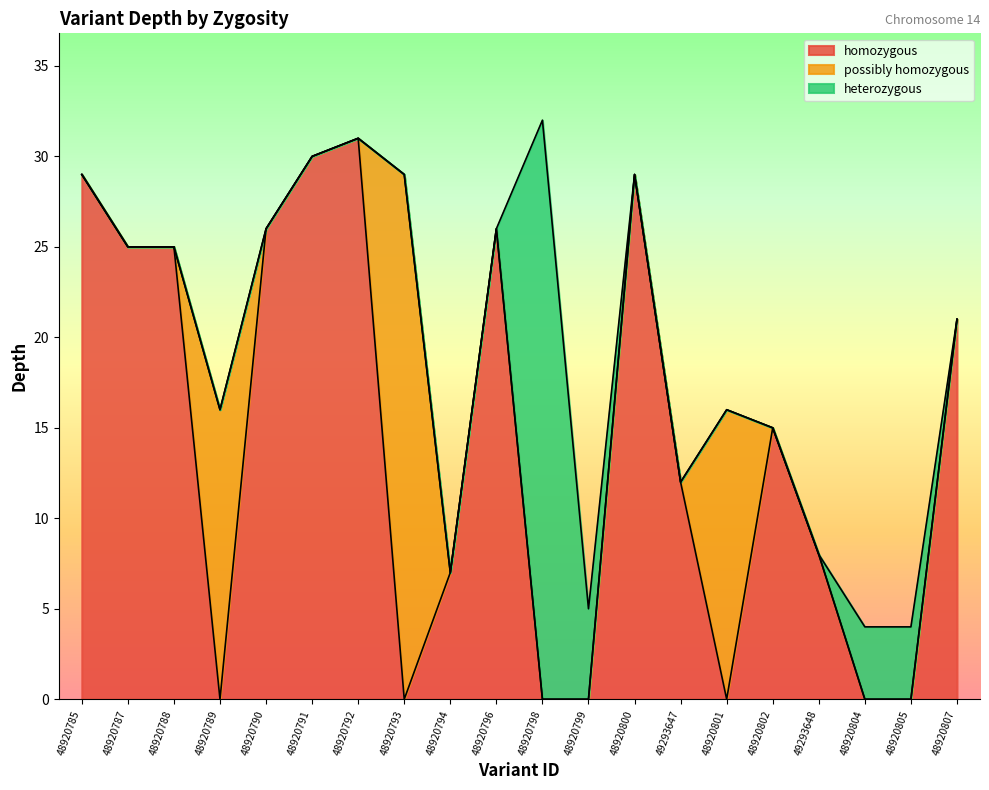

What is the sum of all values?

390